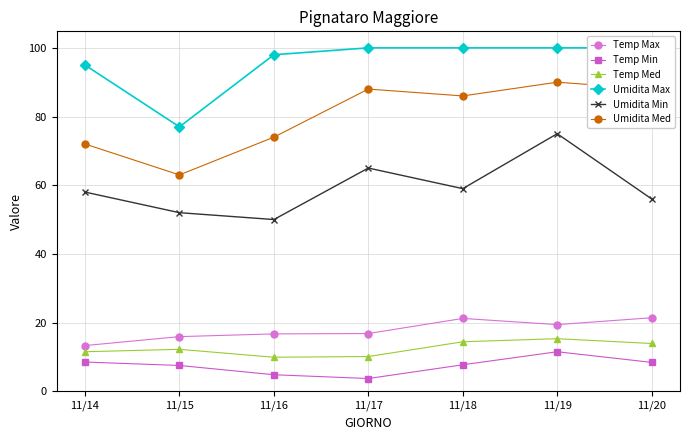

Which series has the largest total across all categories?

Umidita Max